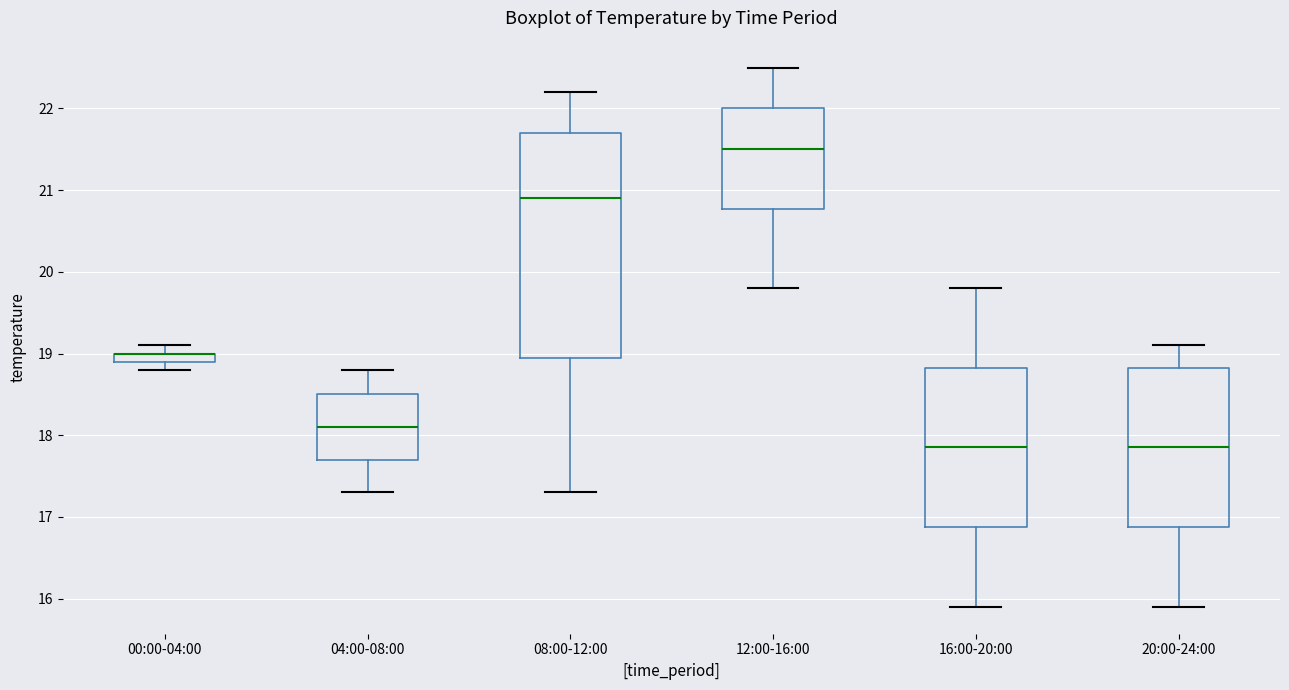

Where does the upper whisker of the box for 00:00-04:00 end on the y-axis? The values are not printed on the chart, so give them approximately, as read against the axis.

19.1